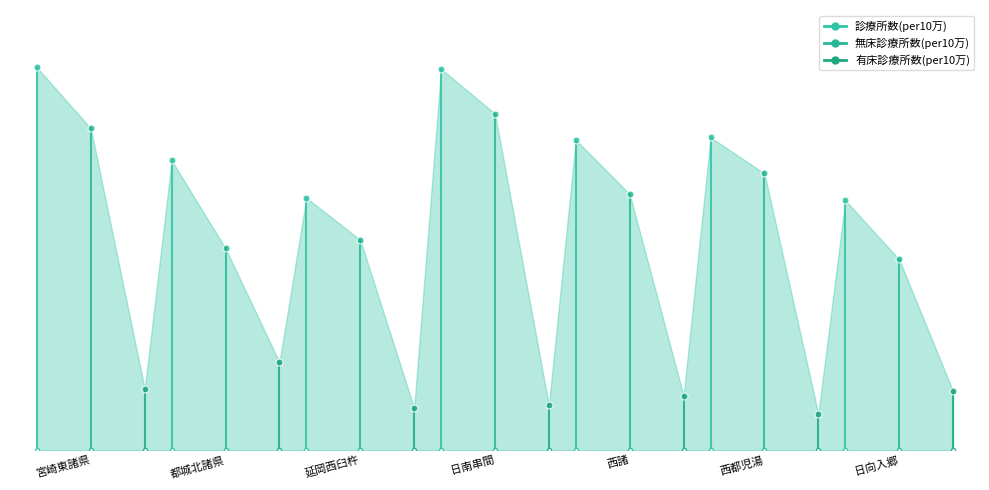

What is the approximate value of 有床診療所数(per10万) at 延岡西臼杵?

10.3